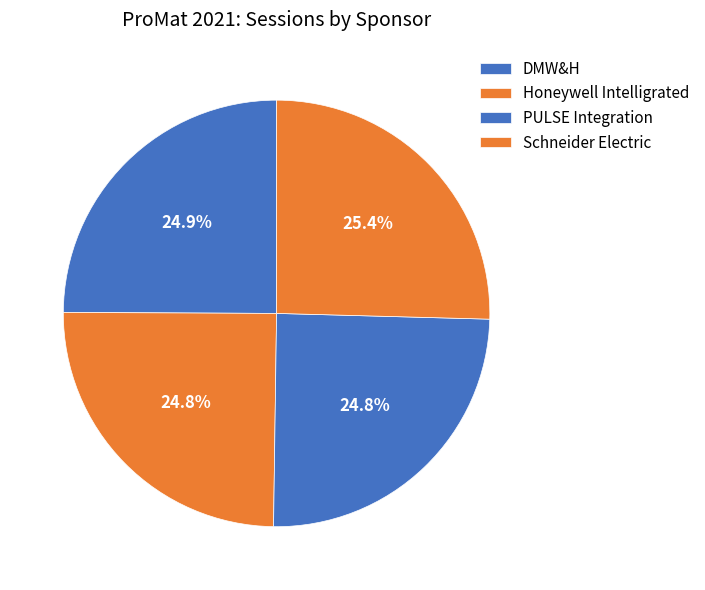

How many segments does this pie chart have?

4